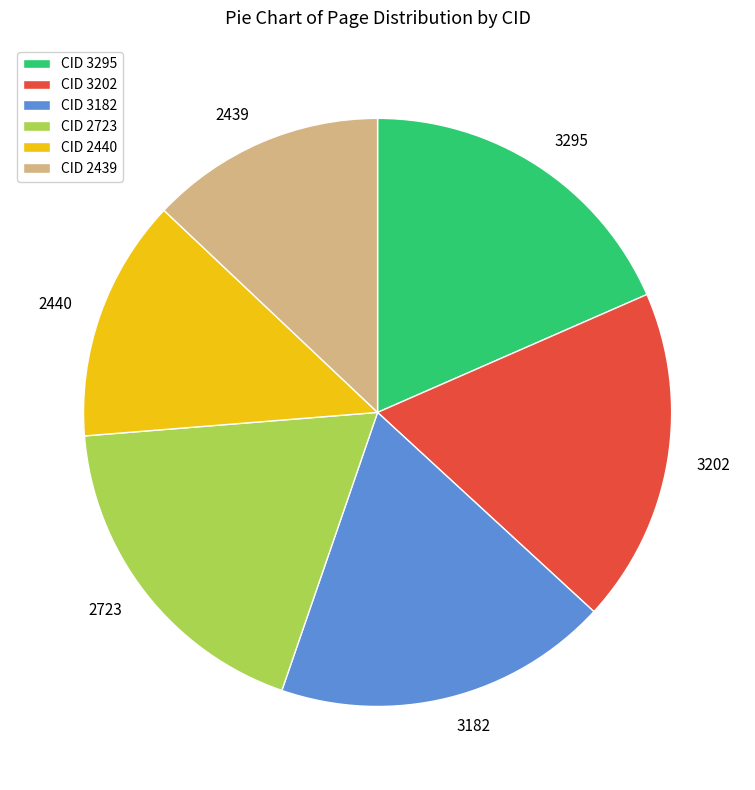

Is there a majority slice in this chart?

No